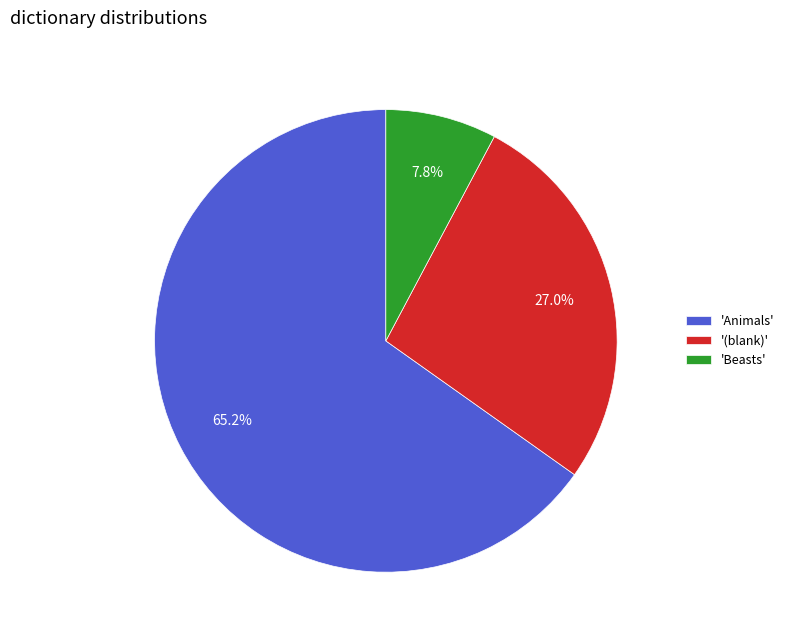

Is there any slice that represents more than half of the pie?

Yes